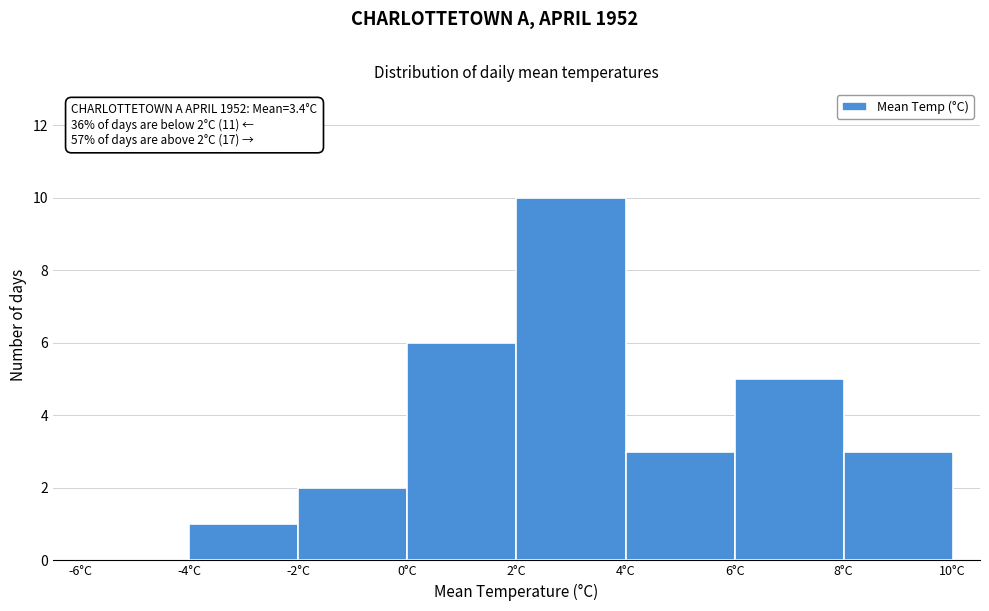

Over which range of the x-axis is the bar tallest?

2 to 4